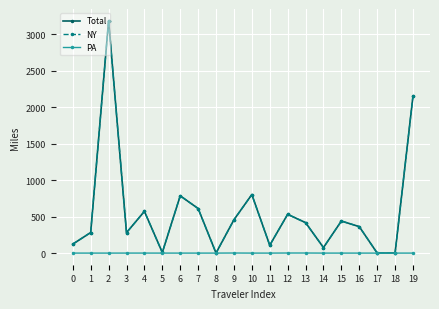

True or false: NY has a value of 123.2 at 0.

True